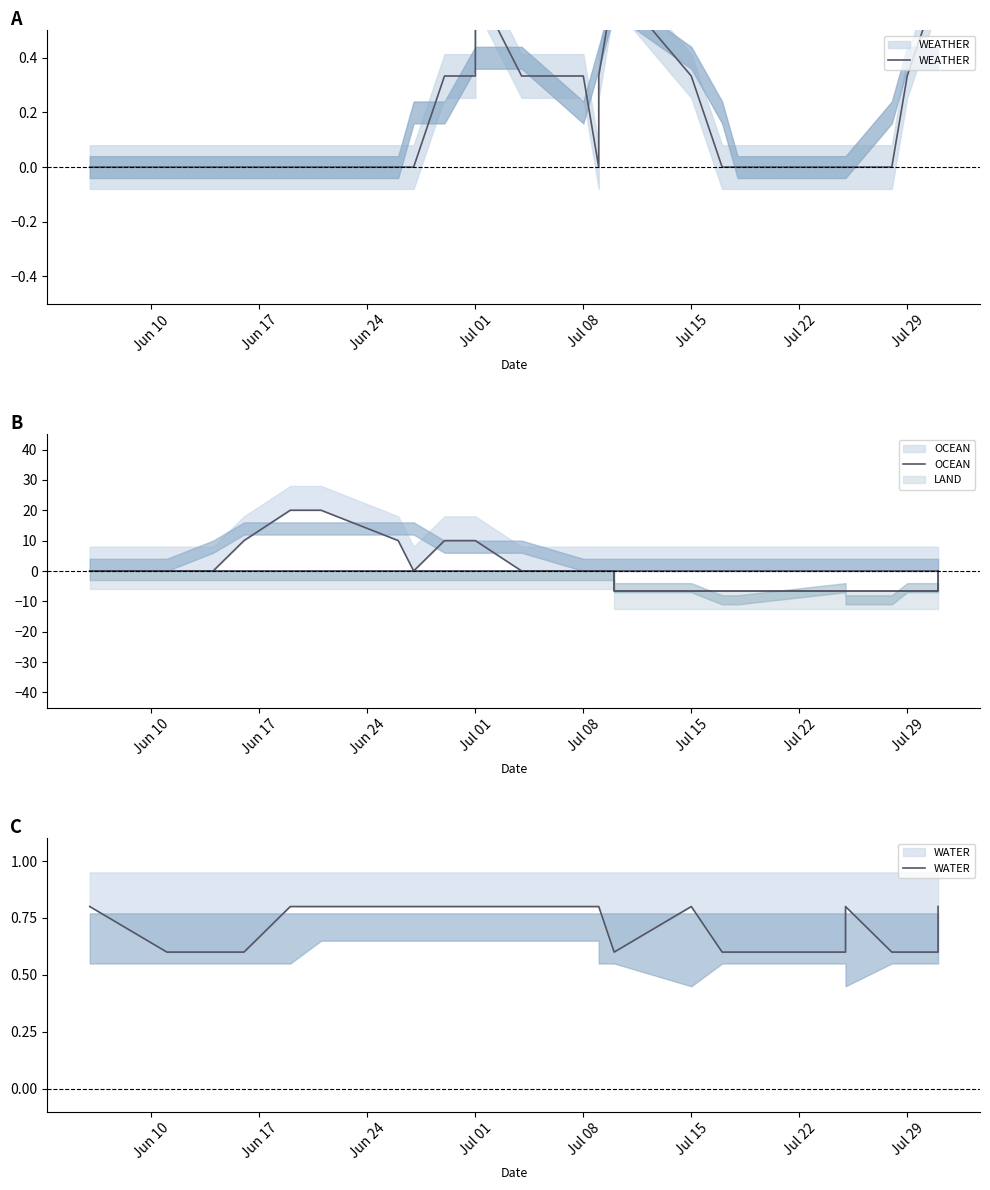

The WATER series shows 0.9 at 19. True or false?

False